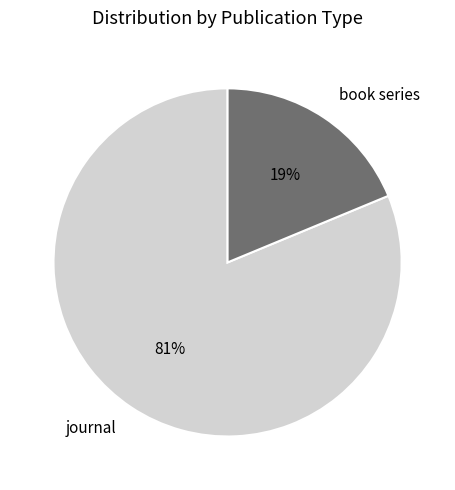

Which category has the biggest portion of the pie?

journal